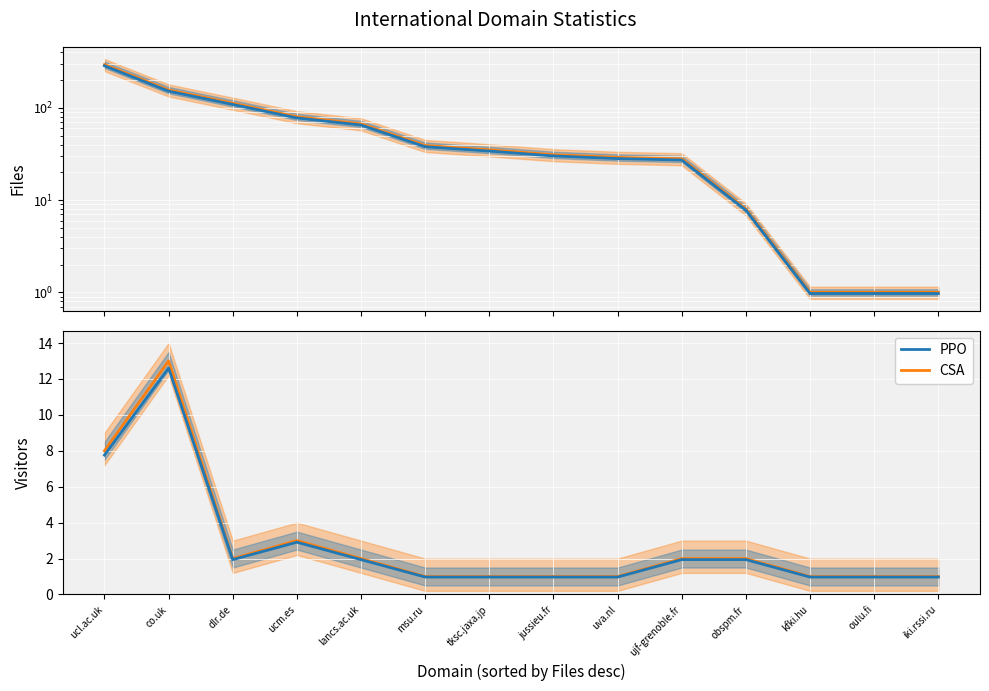

At which label does CSA first exceed 2?

ucl.ac.uk